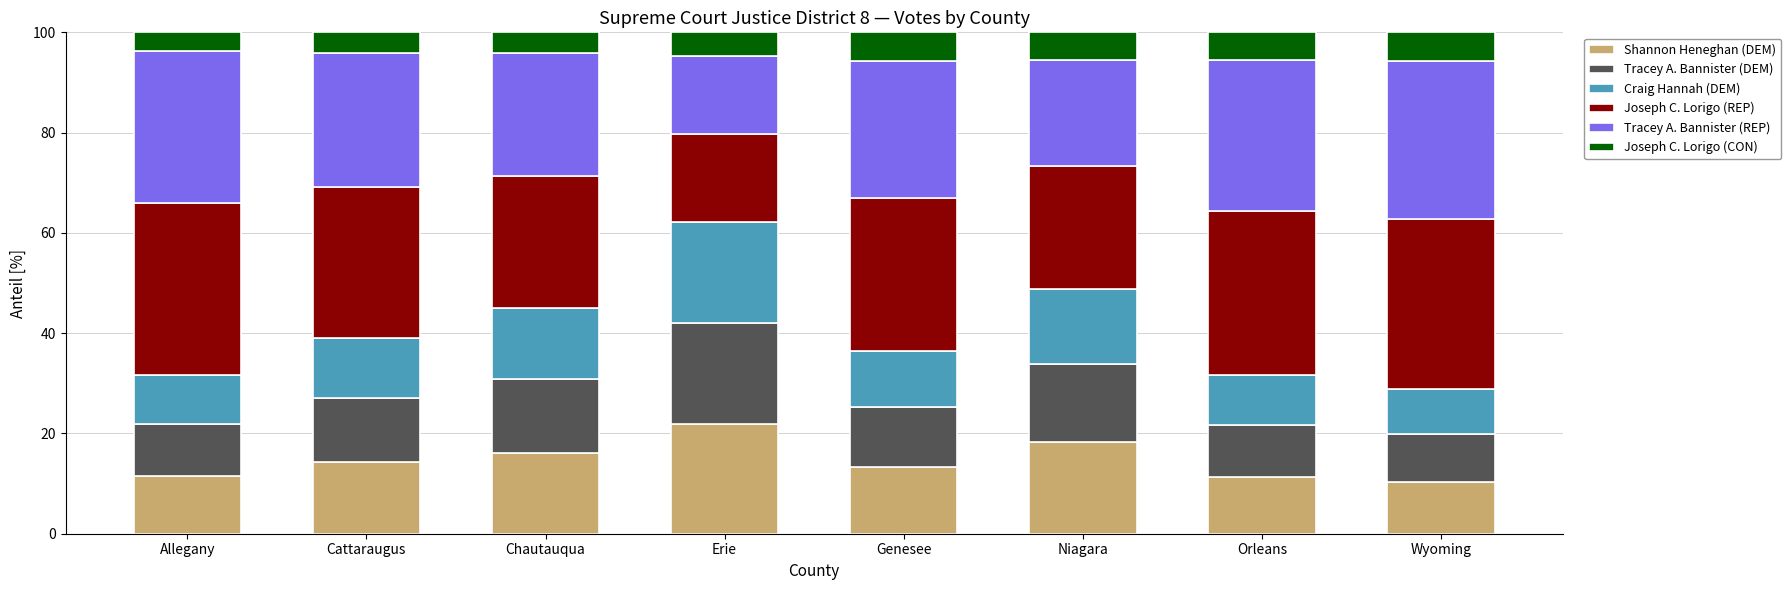

How many data points in Shannon Heneghan (DEM) are above 14?

4